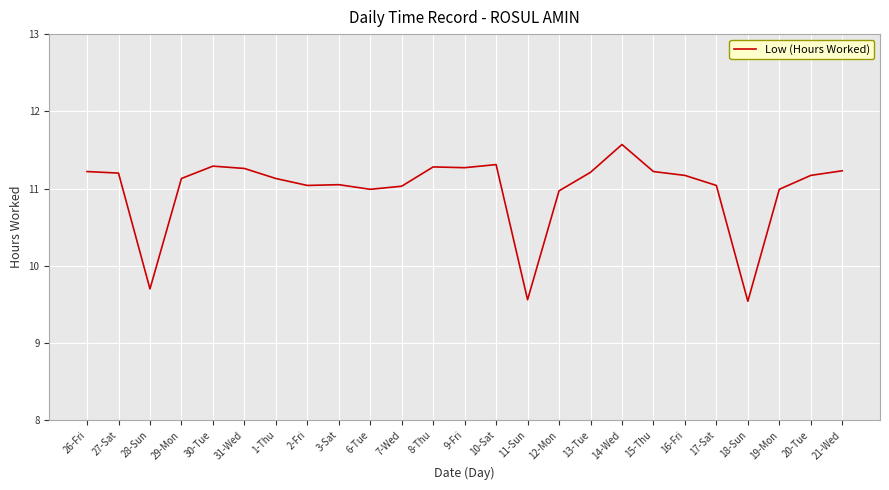

What is the difference between the maximum and minimum values?

2.0